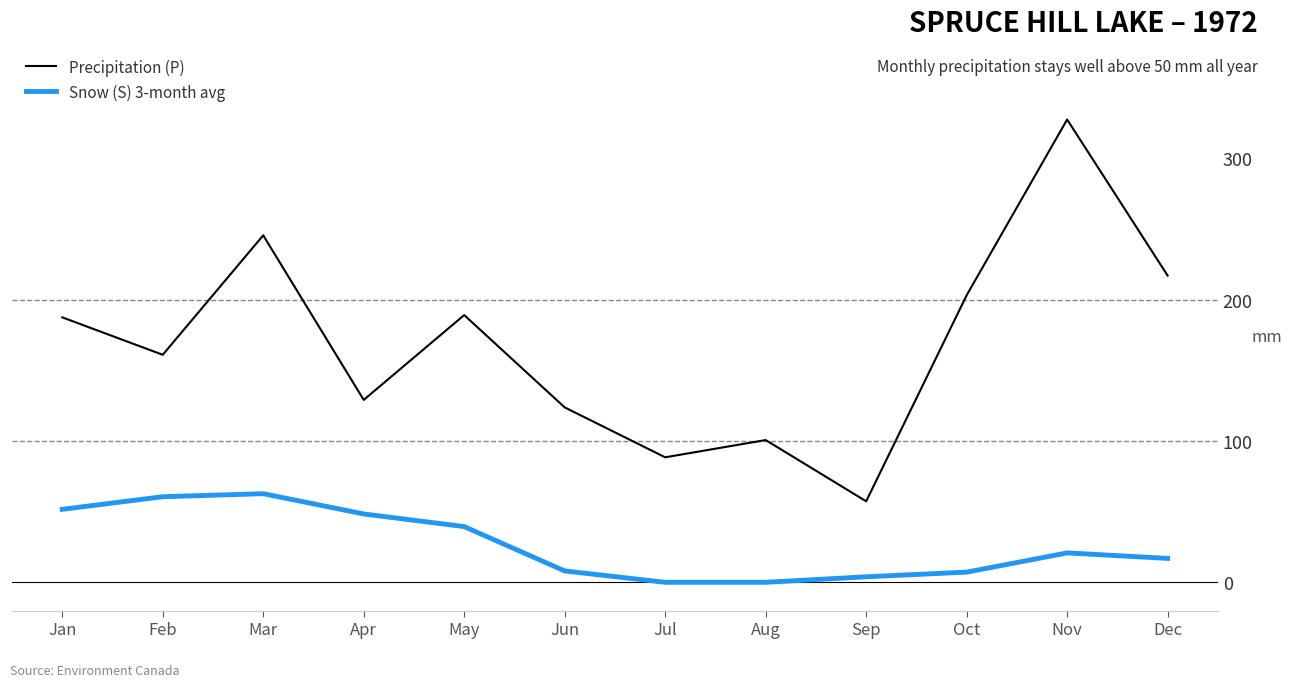

True or false: Snow (S) 3-month avg and Precipitation (P) intersect in this chart.

False